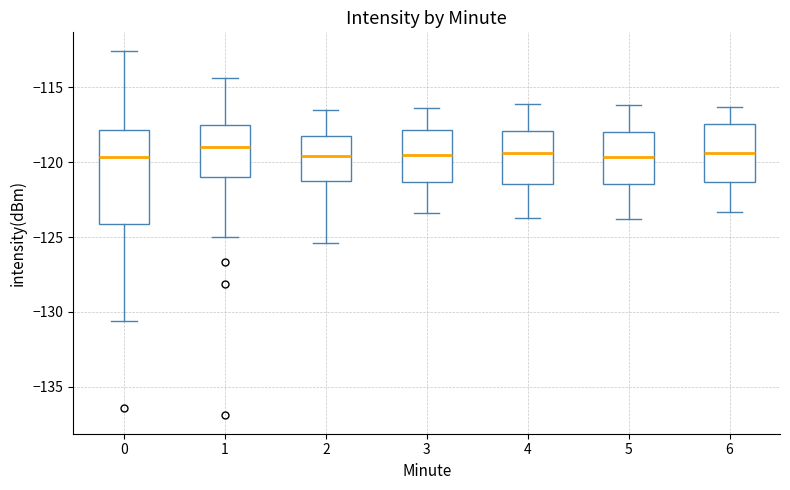

Reading left to right, read every box against the y-axis: the position of its median line, the range the box covers, and the ends of its whiskers. The values are not printed on the chart, so give them approximately, as read against the axis.

0: median -119.5, box -124.0 to -118.0, whiskers -130.5 to -112.5
1: median -119.0, box -121.0 to -117.5, whiskers -125.0 to -114.5
2: median -119.5, box -121.0 to -118.0, whiskers -125.5 to -116.5
3: median -119.5, box -121.5 to -118.0, whiskers -123.5 to -116.5
4: median -119.5, box -121.5 to -118.0, whiskers -123.5 to -116.0
5: median -119.5, box -121.5 to -118.0, whiskers -124.0 to -116.0
6: median -119.5, box -121.5 to -117.5, whiskers -123.5 to -116.5